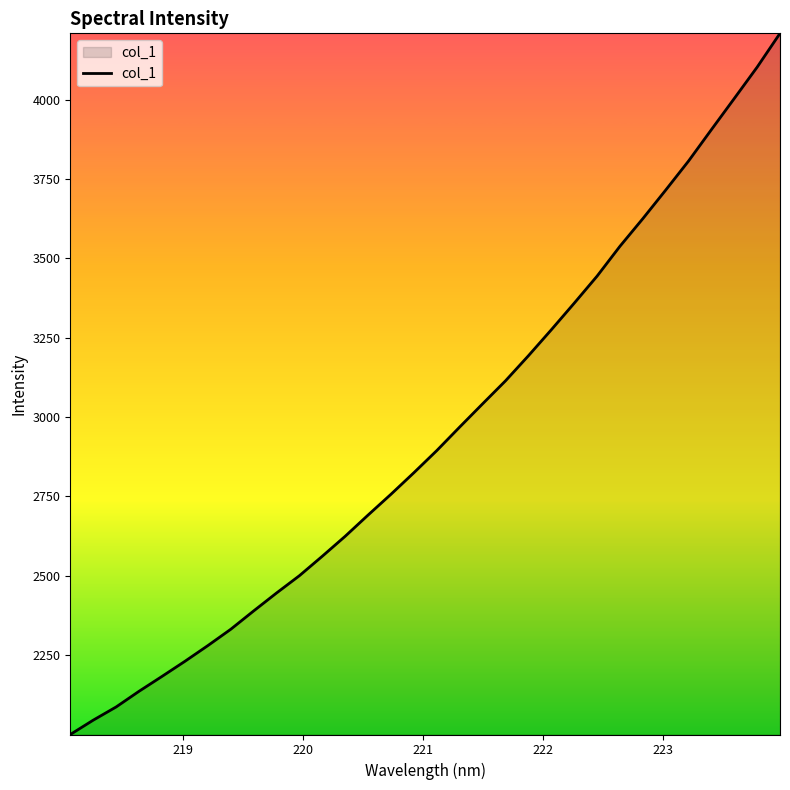

What is the difference between the maximum and minimum values?

2208.3